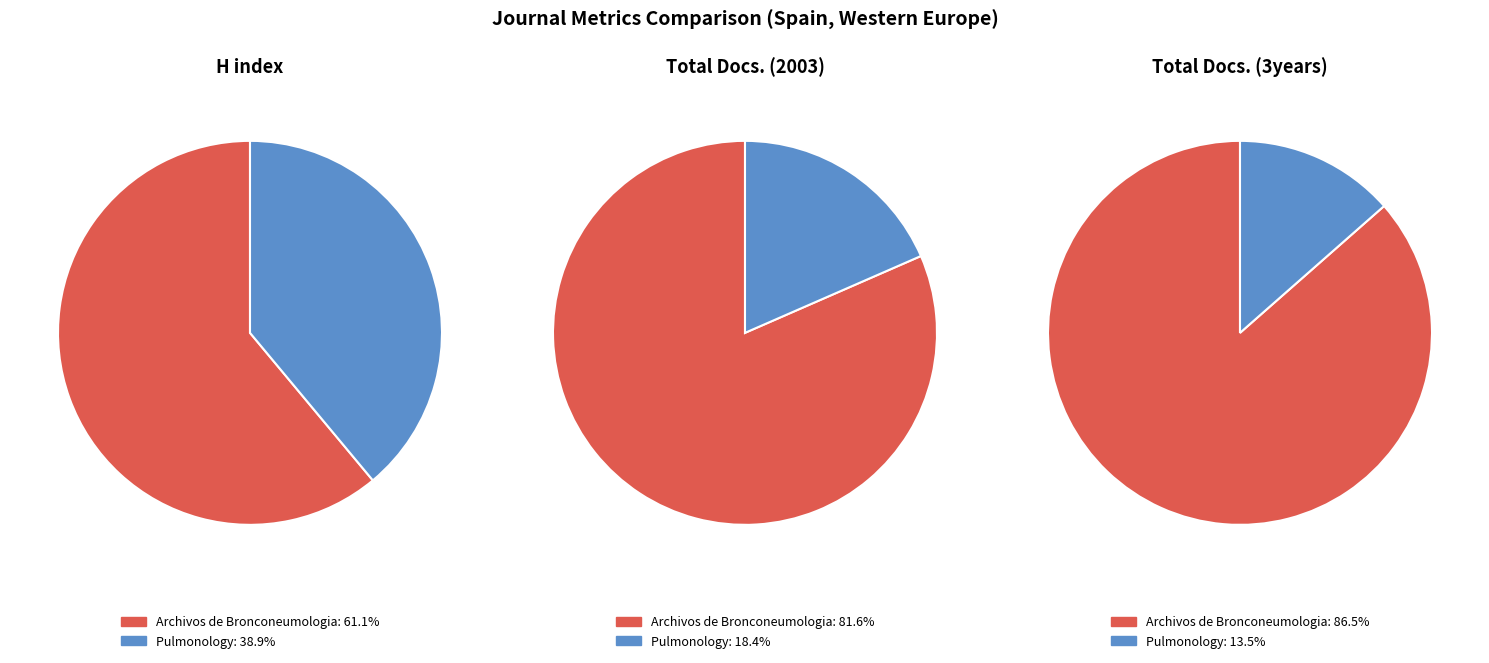

To the nearest percent, what is the average slice percentage?

50%